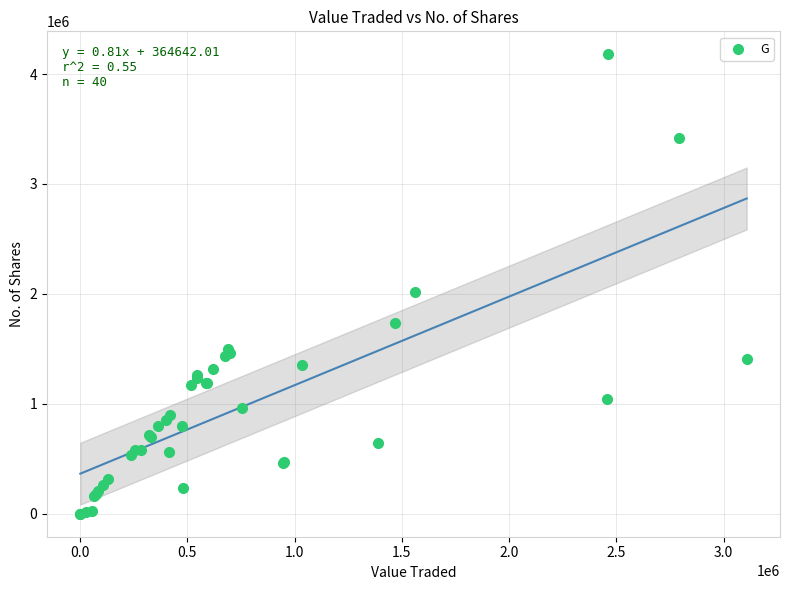

What Y value in the scatter plot is closest to 2090315?

2020820